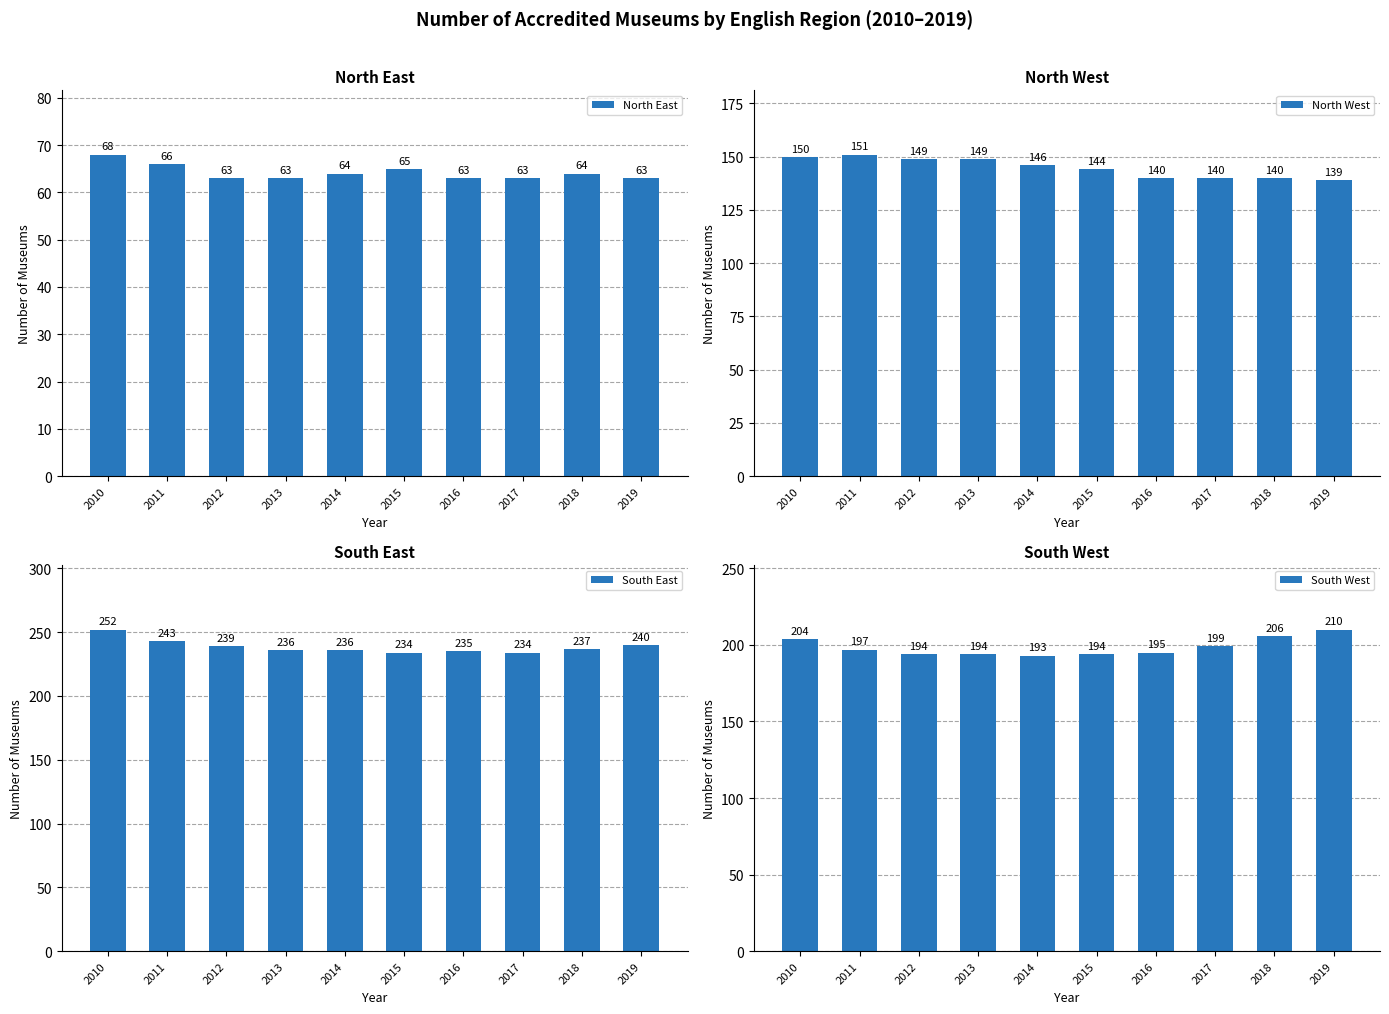

What is the value of the South West bar at the 5th from the left?

193